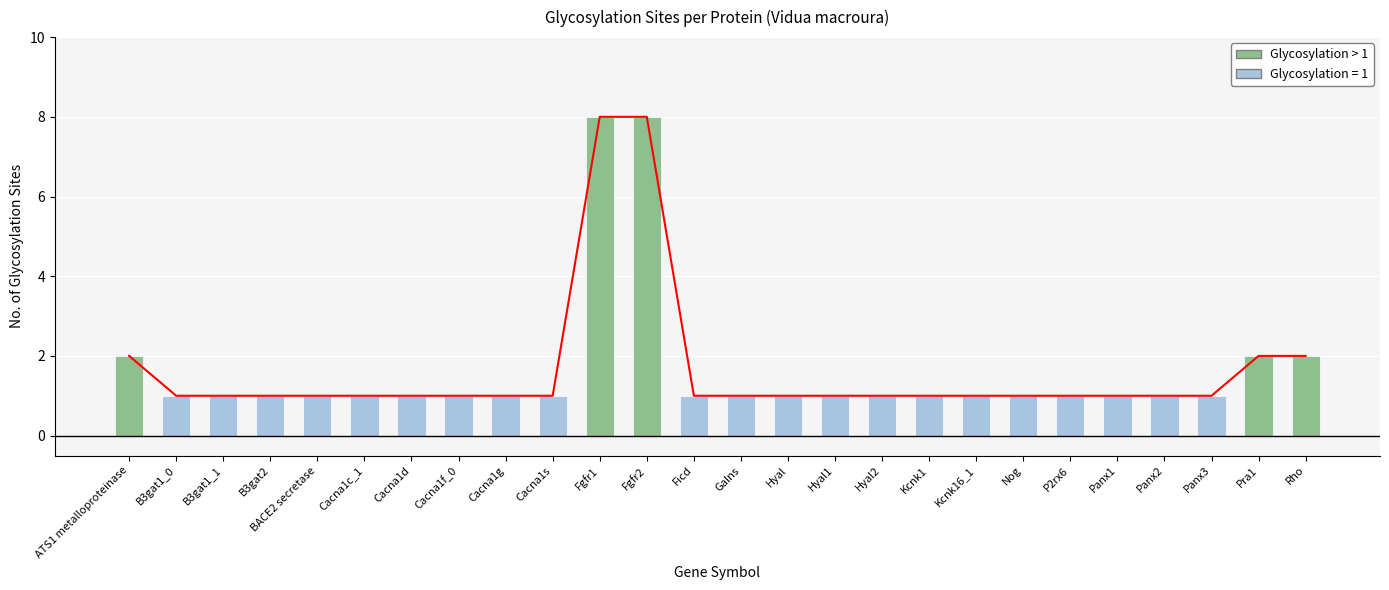

At which category does the chart reach its peak across all series?

Fgfr1